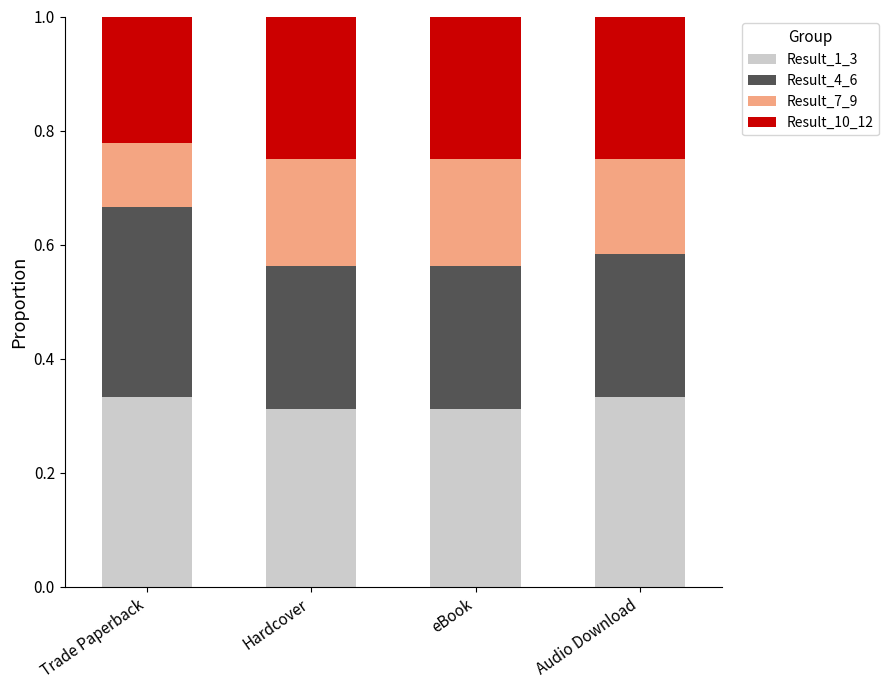

What is the total value across all series at Hardcover?

1.0